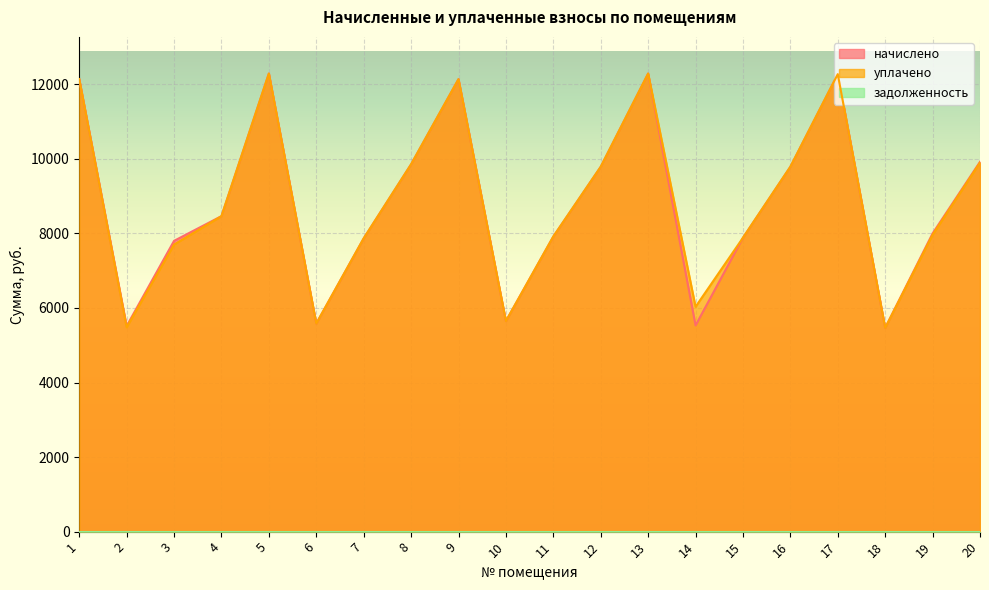

What is the average value of the начислено series?

8806.6